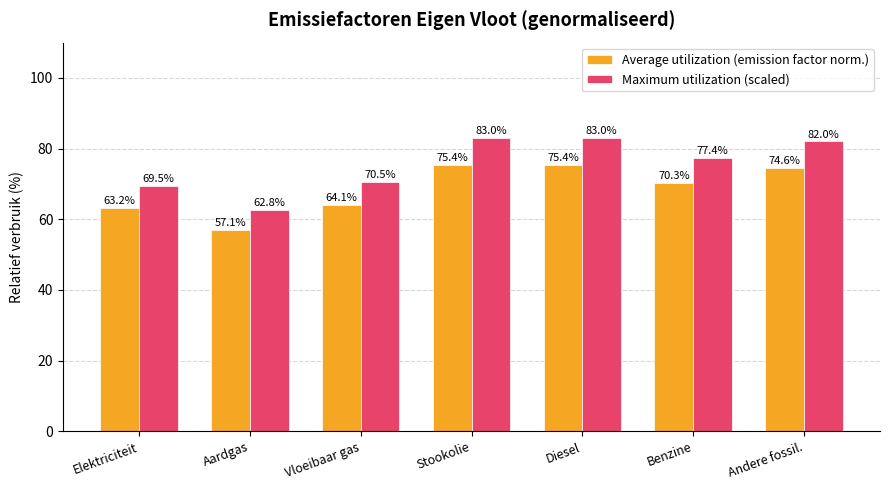

Does the chart contain any negative values?

No